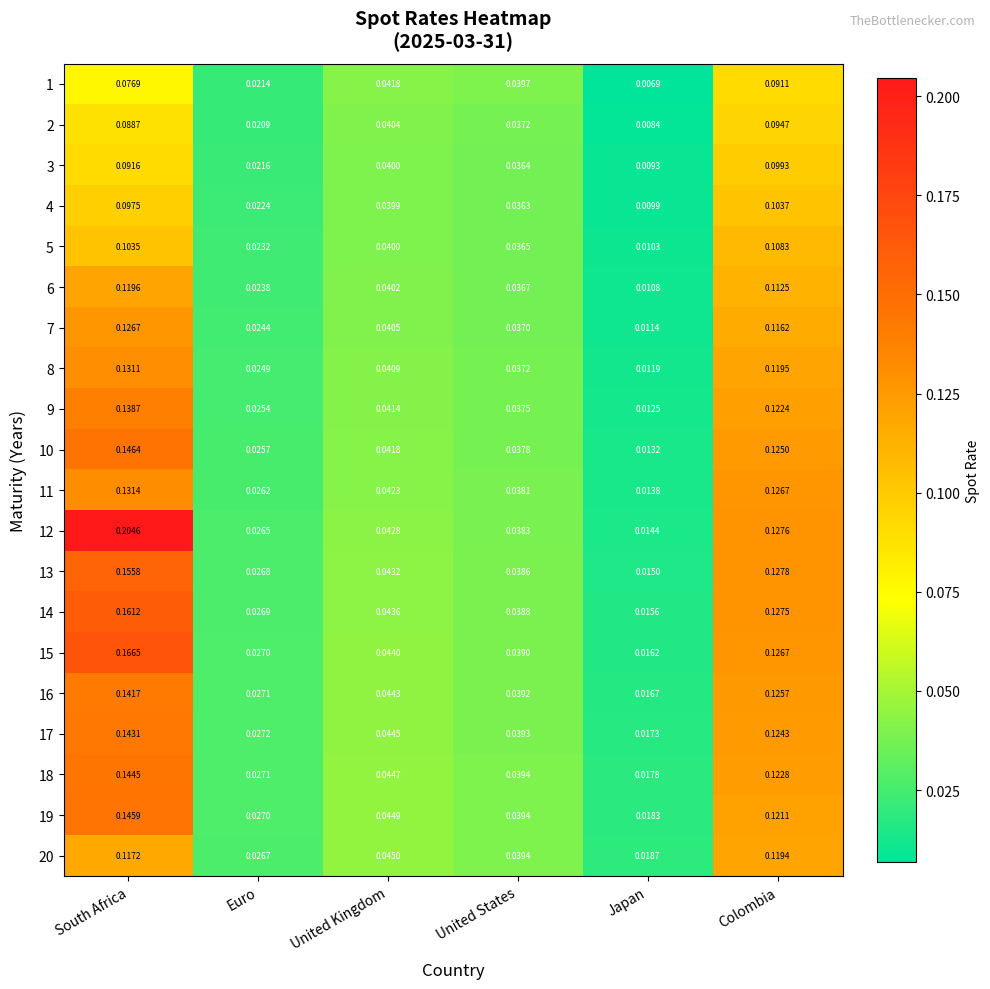

List the series in order of their peak value, highest first.

12, 15, 14, 13, 10, 19, 18, 17, 16, 9, 11, 8, 7, 6, 20, 5, 4, 3, 2, 1